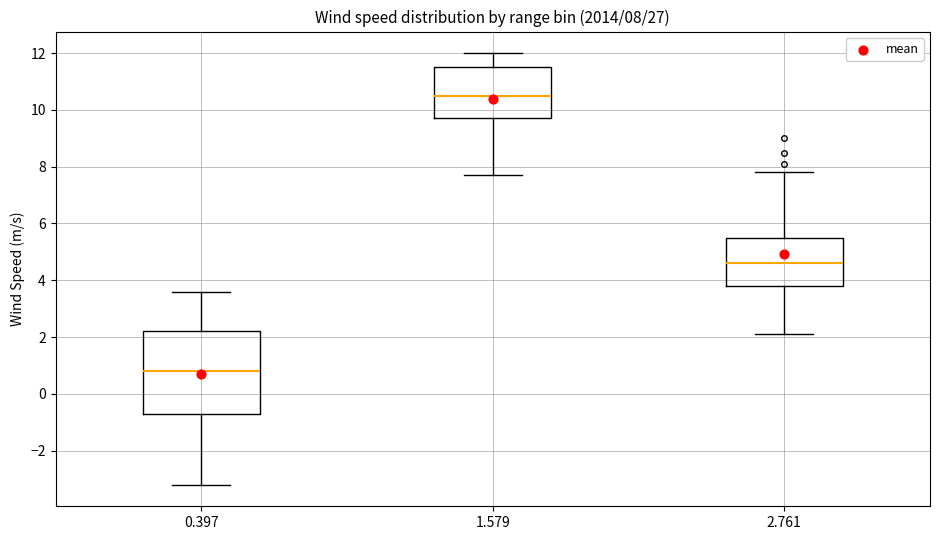

Which box is the tallest, from its lower edge to its upper edge?

0.397